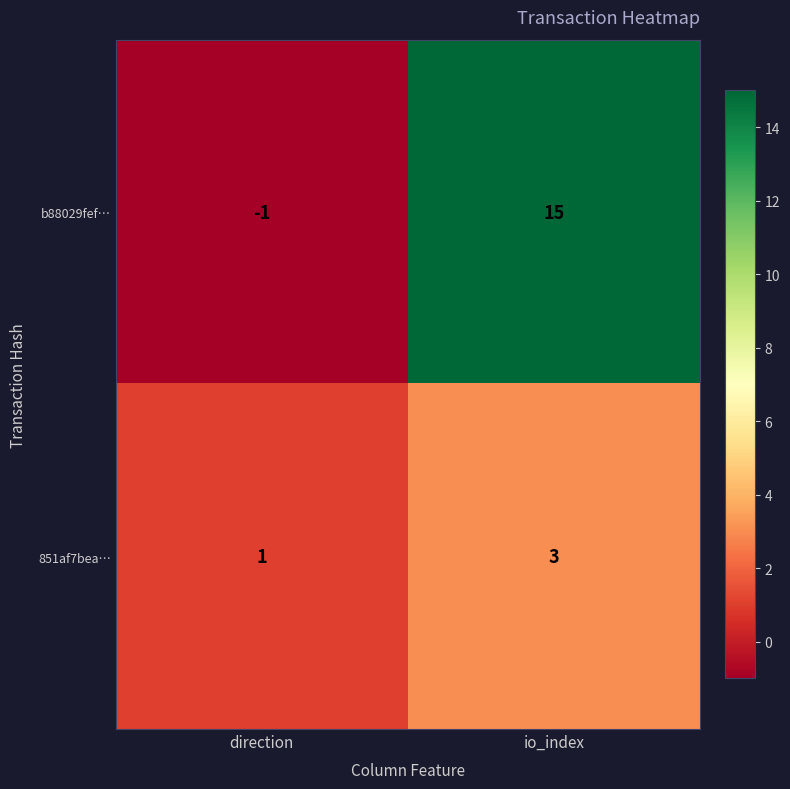

What is the sum of the 851af7bea… values at io_index and direction?

4